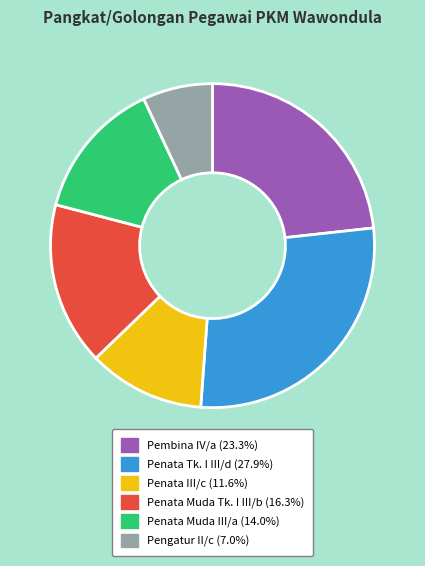

Do Penata Tk. I III/d and Pembina IV/a together represent more than half of the pie?

Yes